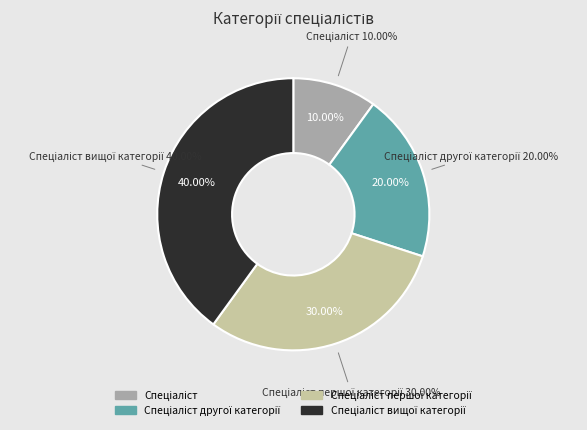

Approximately how many times larger is the value at Спеціаліст першої категорії compared to Спеціаліст вищої категорії?

0.8